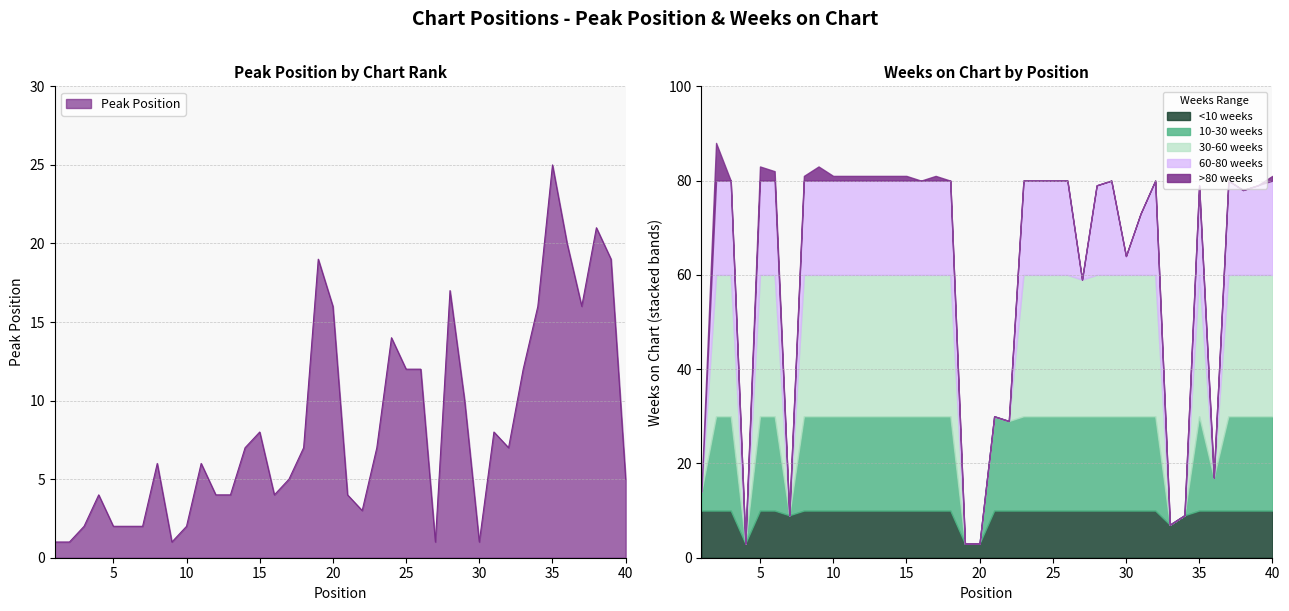

Which category has the highest value across all series?

35